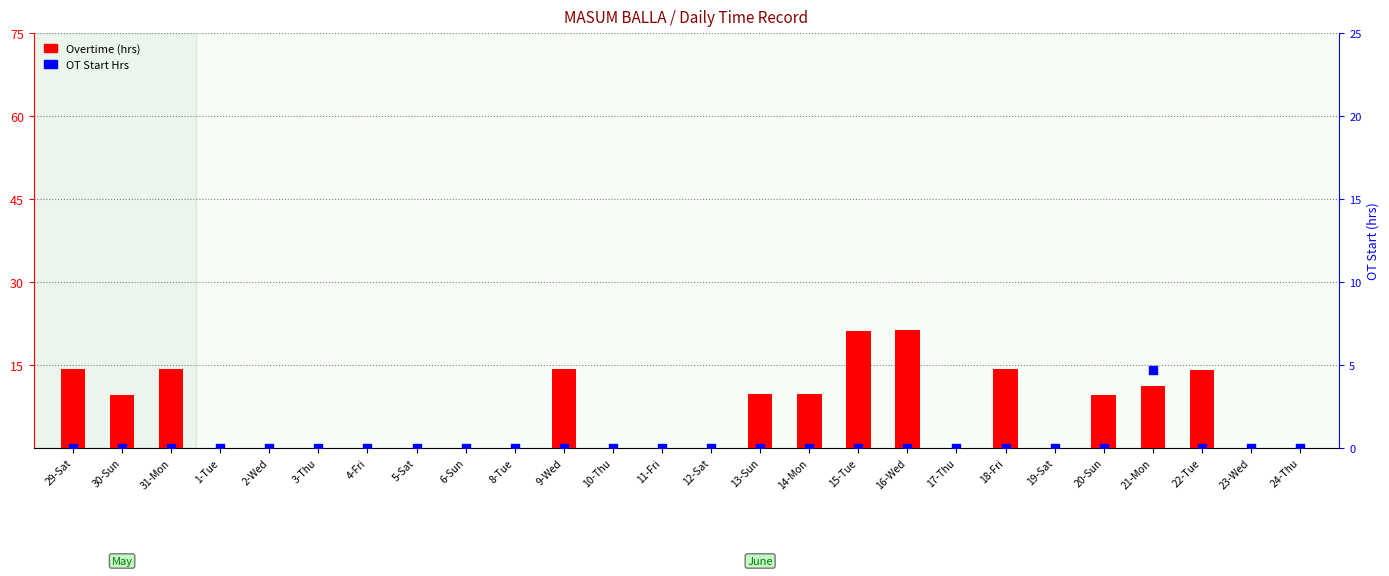

Which series contains the highest Y value?

Overtime (hrs)